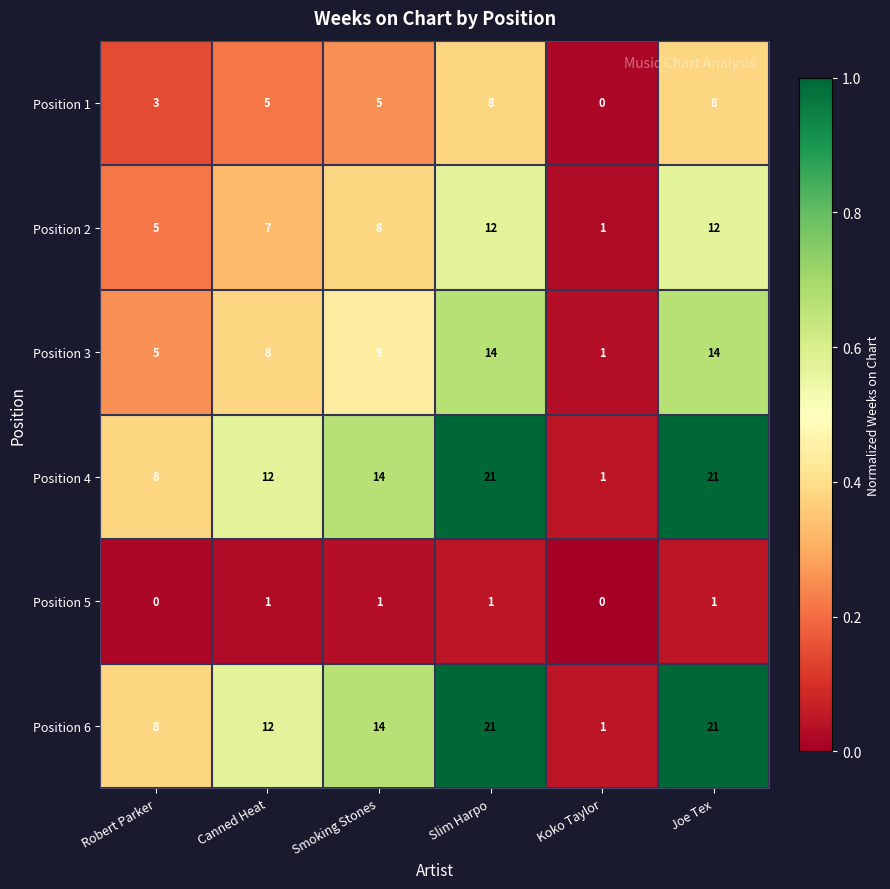

What is the difference between the maximum and minimum values in the Position 4 series?

20